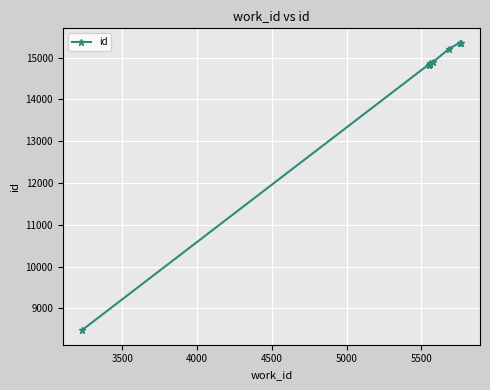

The value at 5000 is 10104. True or false?

False